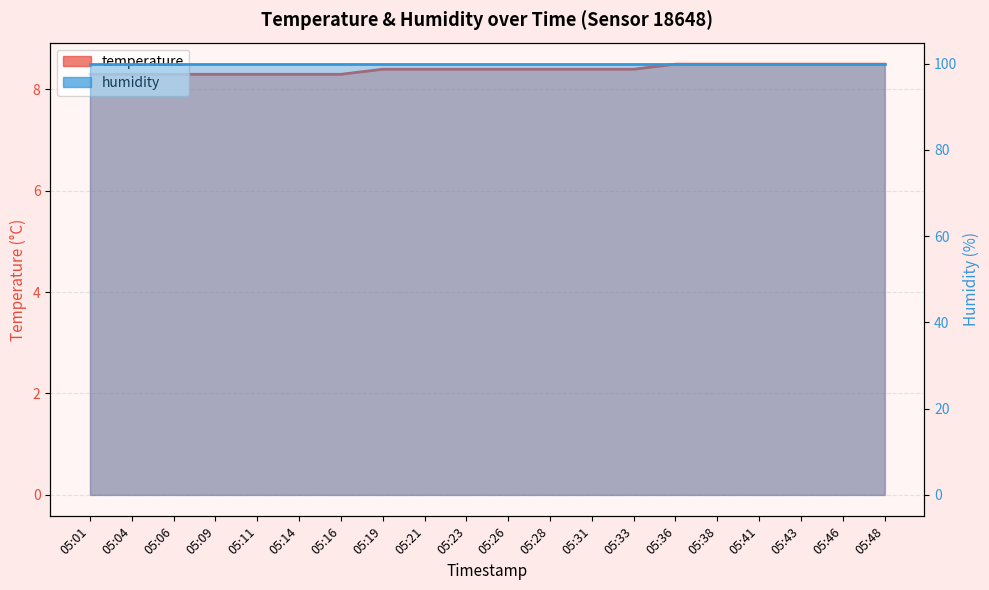

Which category has the lowest value across all series?

05:01